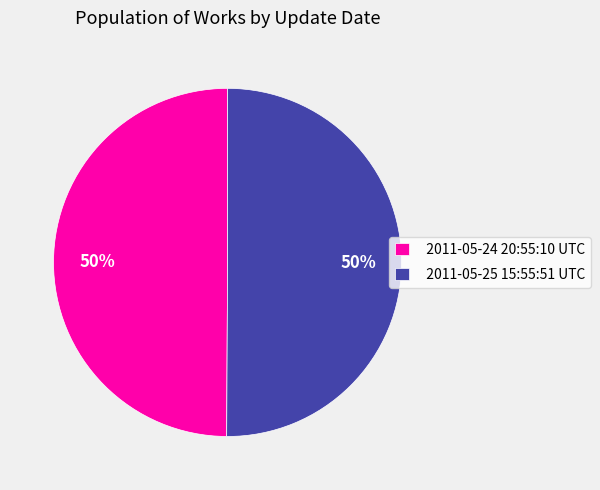

Approximately how many times larger is the value at 2011-05-25 15:55:51 UTC compared to 2011-05-24 20:55:10 UTC?

1.0